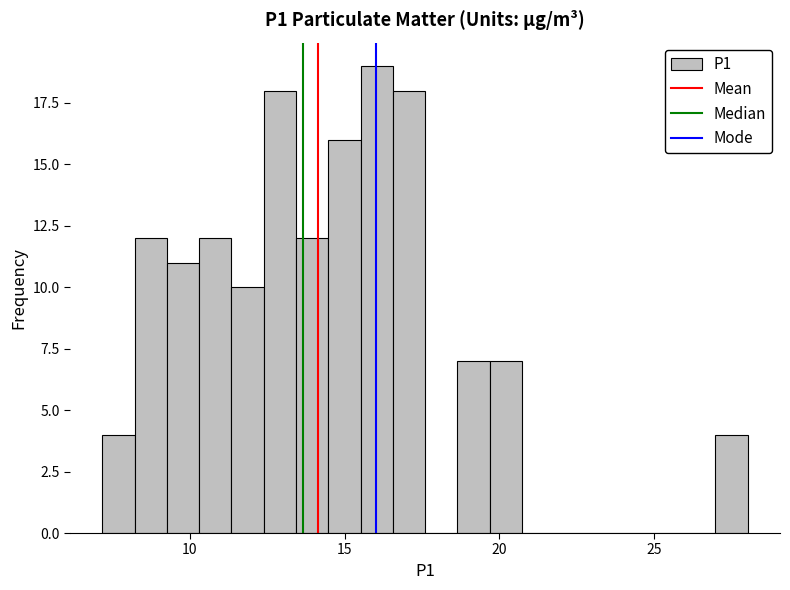

Around what value on the x-axis is the tallest bar? Give the approximate position of its centre, as read against the axis.

16.0